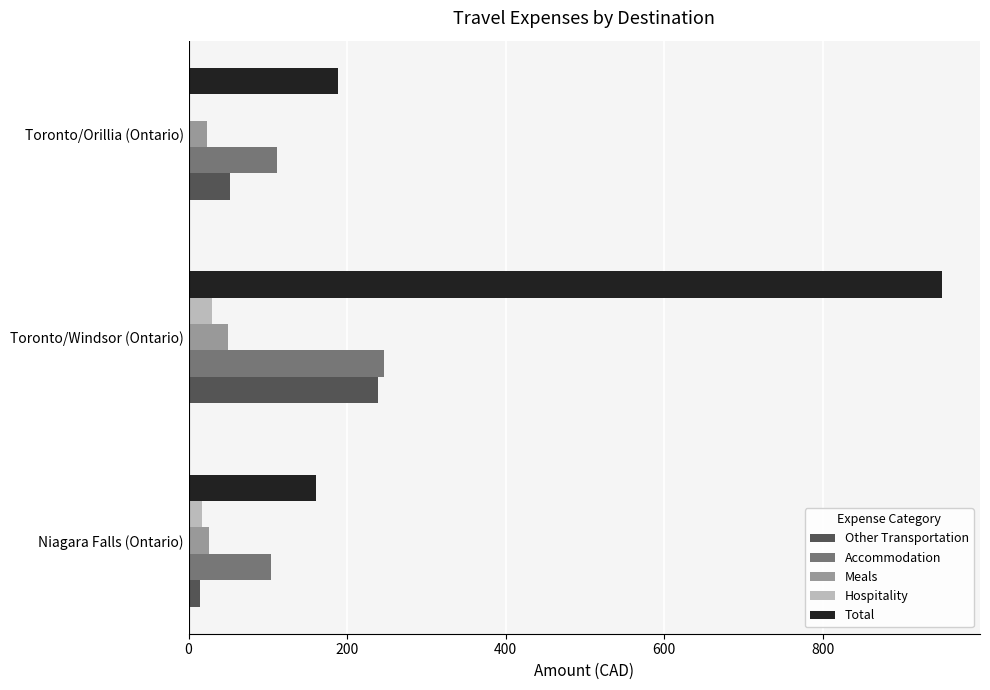

What is the approximate value of Hospitality at Toronto/Windsor (Ontario)?

30.1